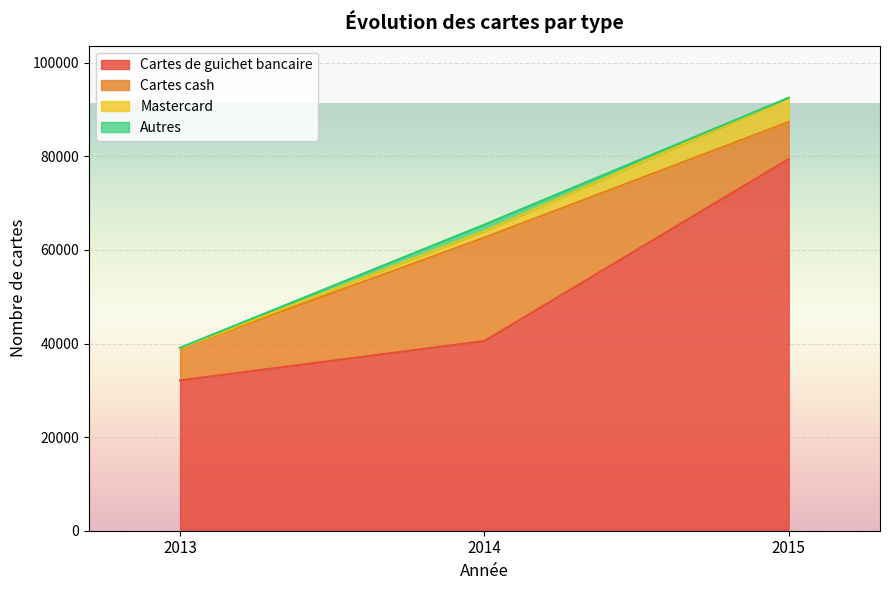

Reading left to right, list all the values displayed in this chart.

Cartes de guichet bancaire: 2013=32134	2014=40541	2015=79442
Cartes cash: 2013=6826	2014=22107	2015=7911
Mastercard: 2013=0	2014=1370	2015=5182
Autres: 2013=153	2014=1407	2015=0